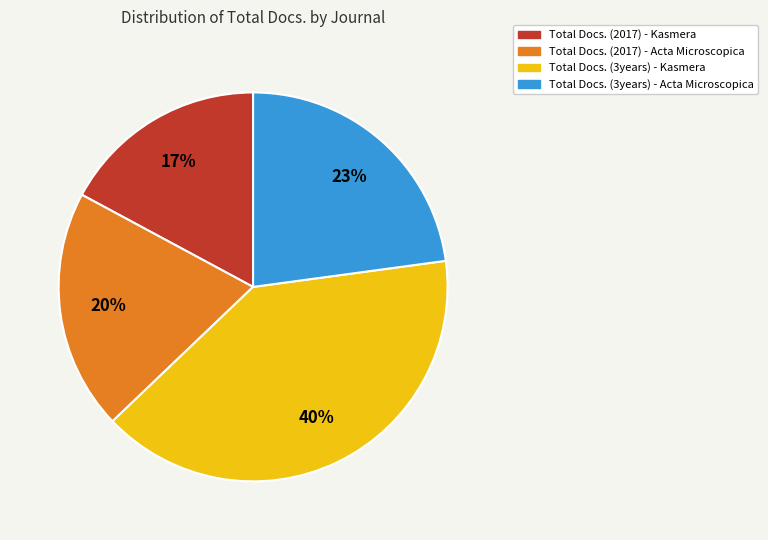

True or false: Total Docs. (2017) - Acta Microscopica accounts for 11% of the total.

False